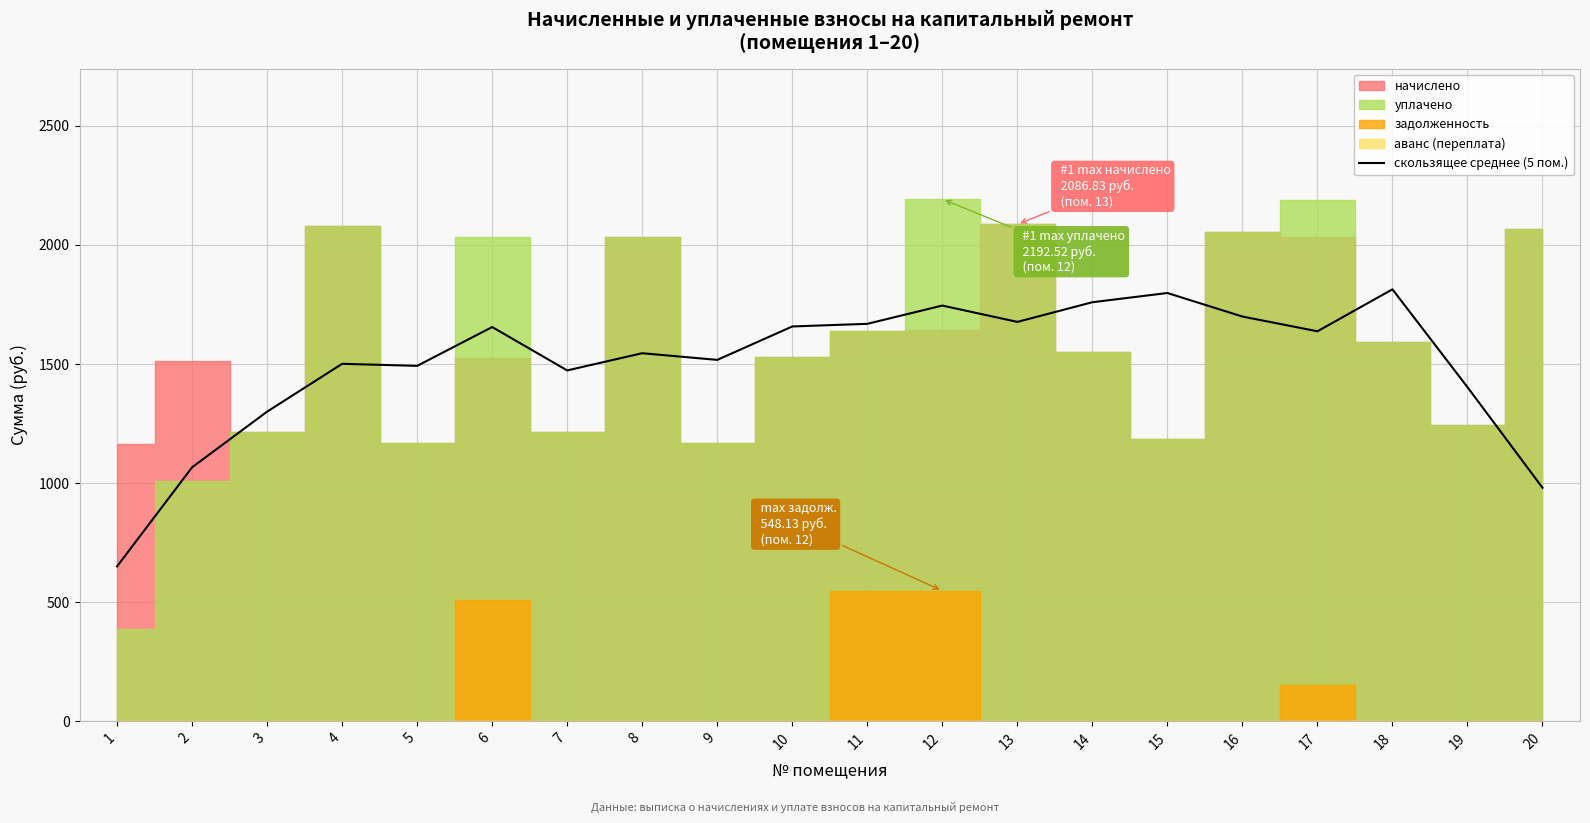

What is the difference between the values at 19 and 5?

89.4